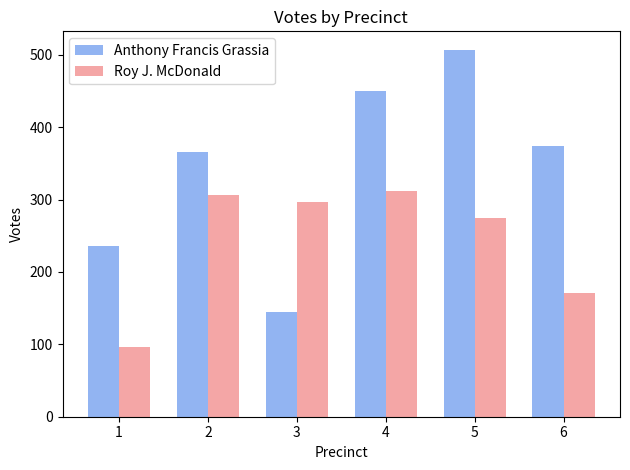

What is the greatest value displayed?

507